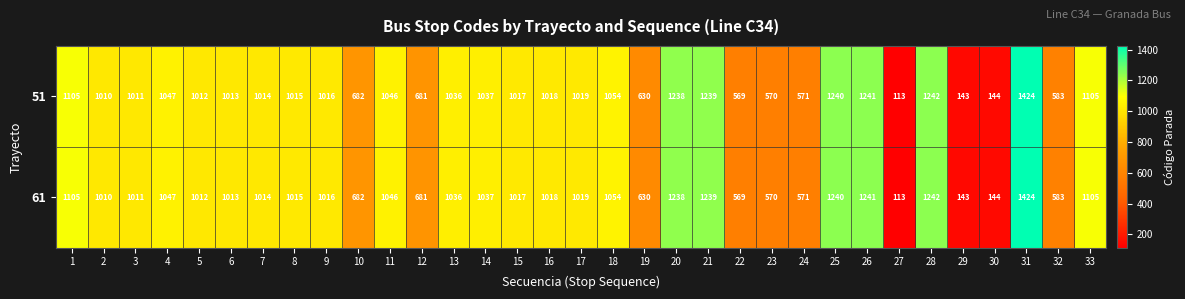

What is the total value across all series at 32?

1166